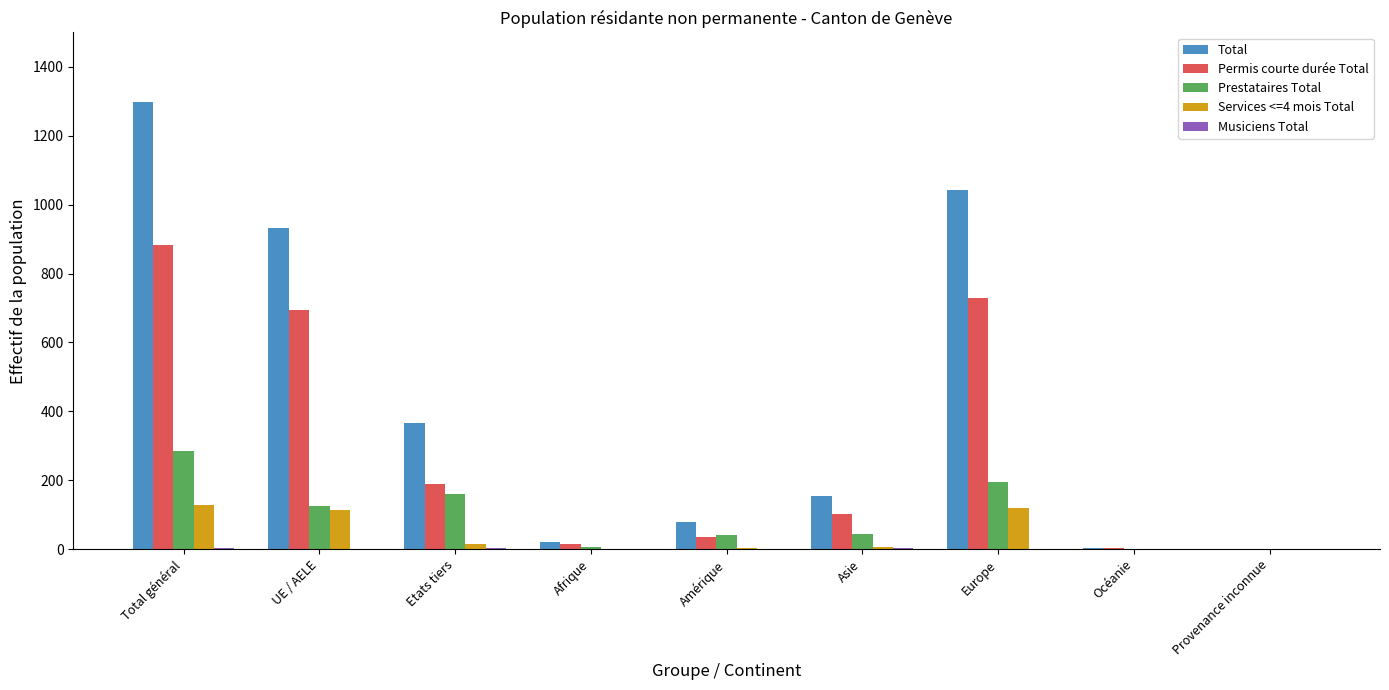

What is the greatest value displayed?

1299